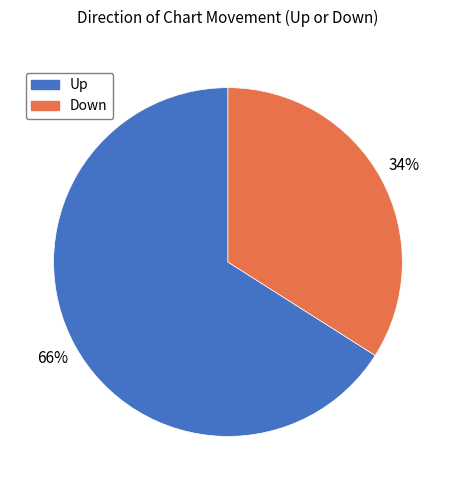

Does any single category account for the majority?

Yes